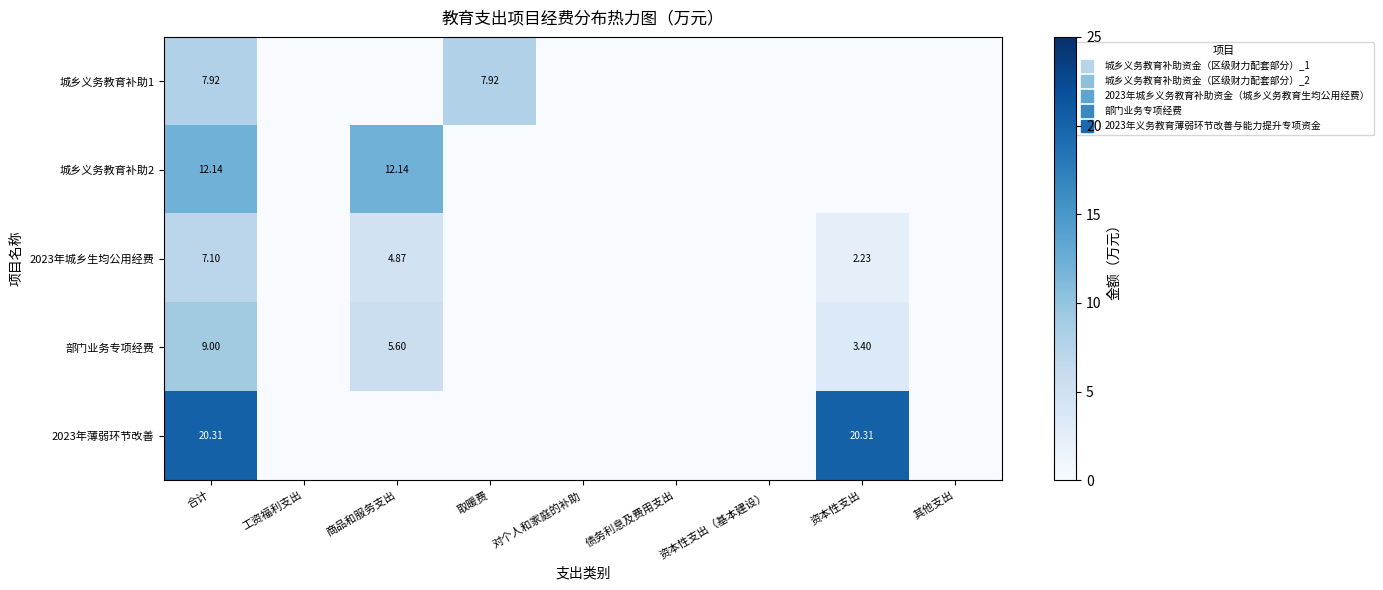

What is the sum of all 2023年城乡生均公用经费 values?

14.2